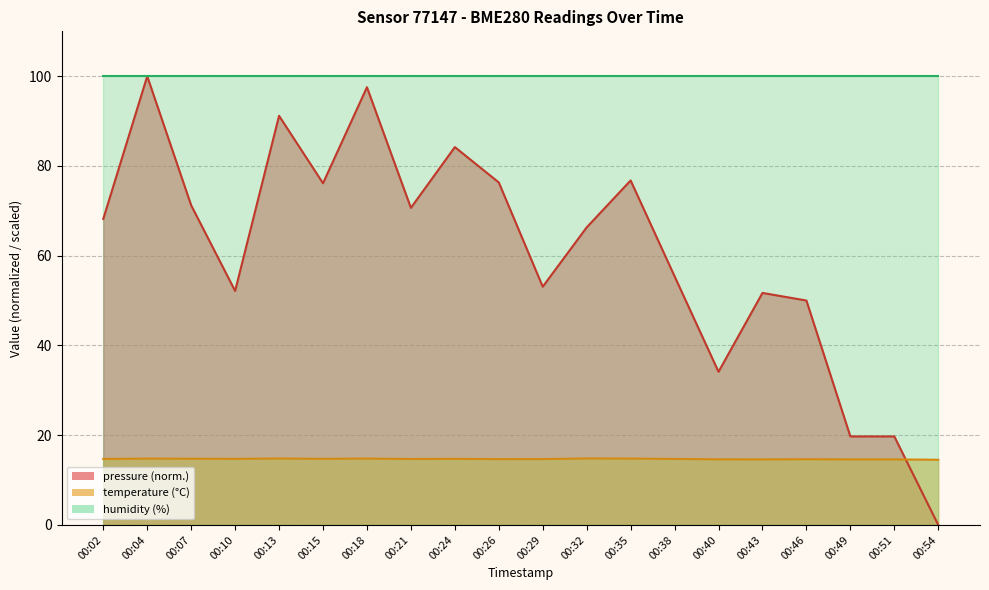

Is it true that pressure equals 50.0 at 00:46?

True